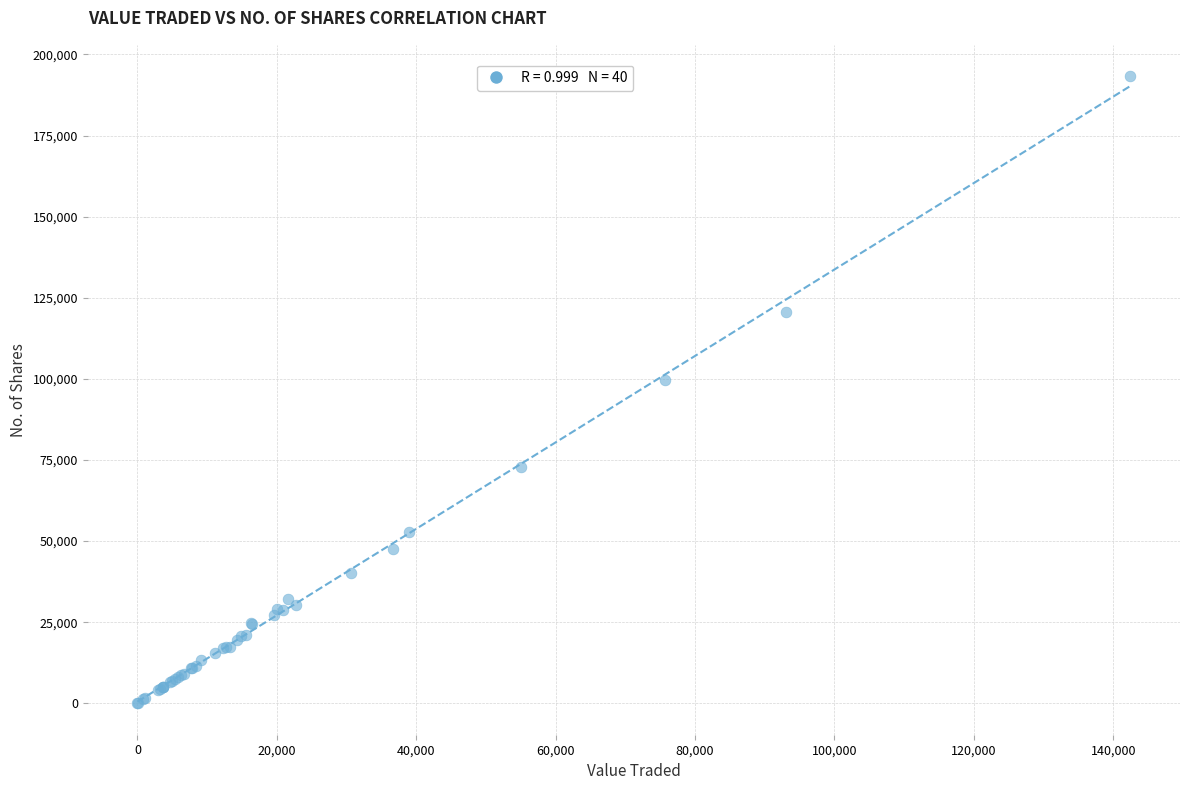

What Y value in the scatter plot is closest to 96642?

99632